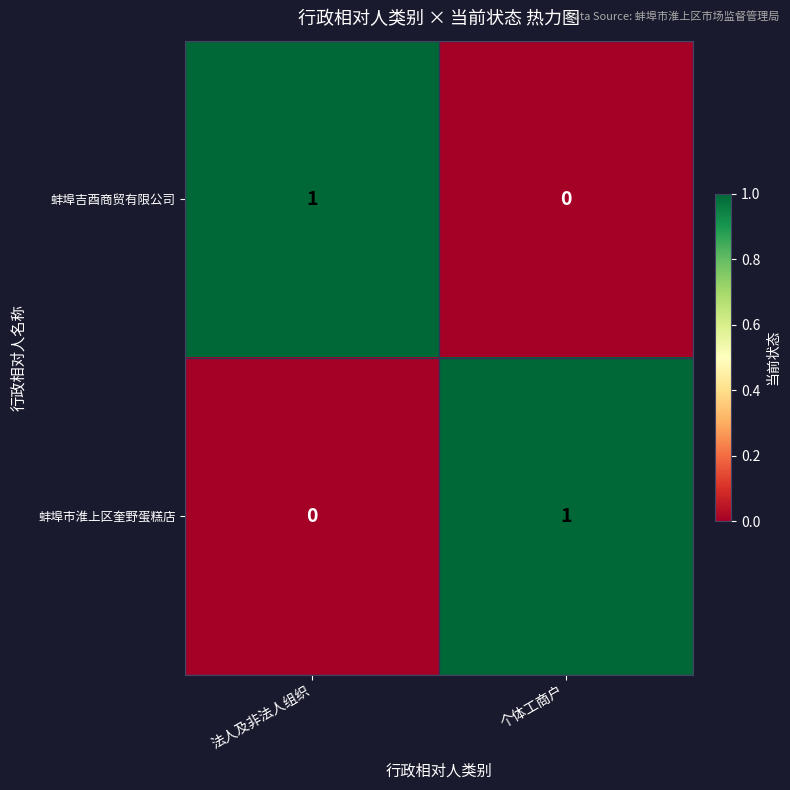

At 个体工商户, list the series in order from smallest to largest.

蚌埠吉酉商贸有限公司, 蚌埠市淮上区奎野蛋糕店